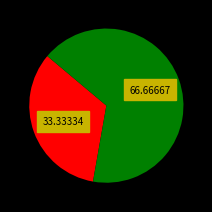

How many segments does this pie chart have?

2